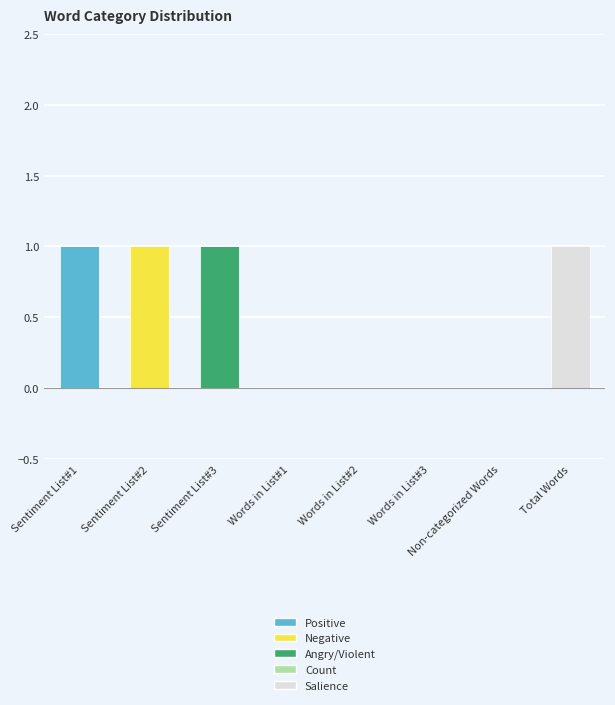

At which label does Positive reach its peak?

Sentiment List#1